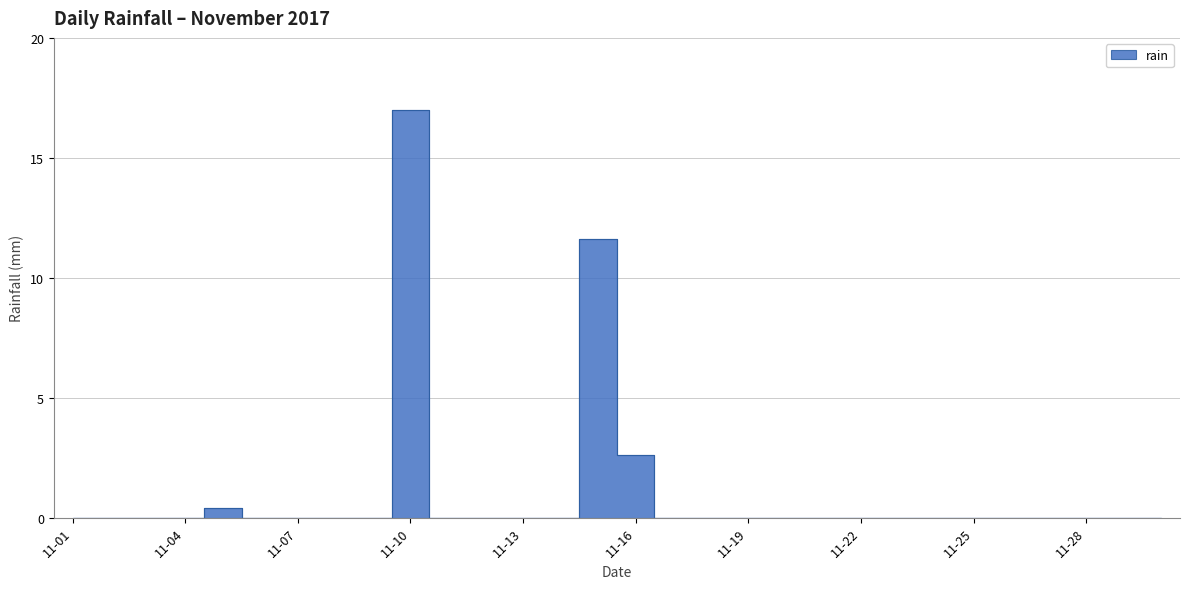

How many distinct data groups are displayed?

1